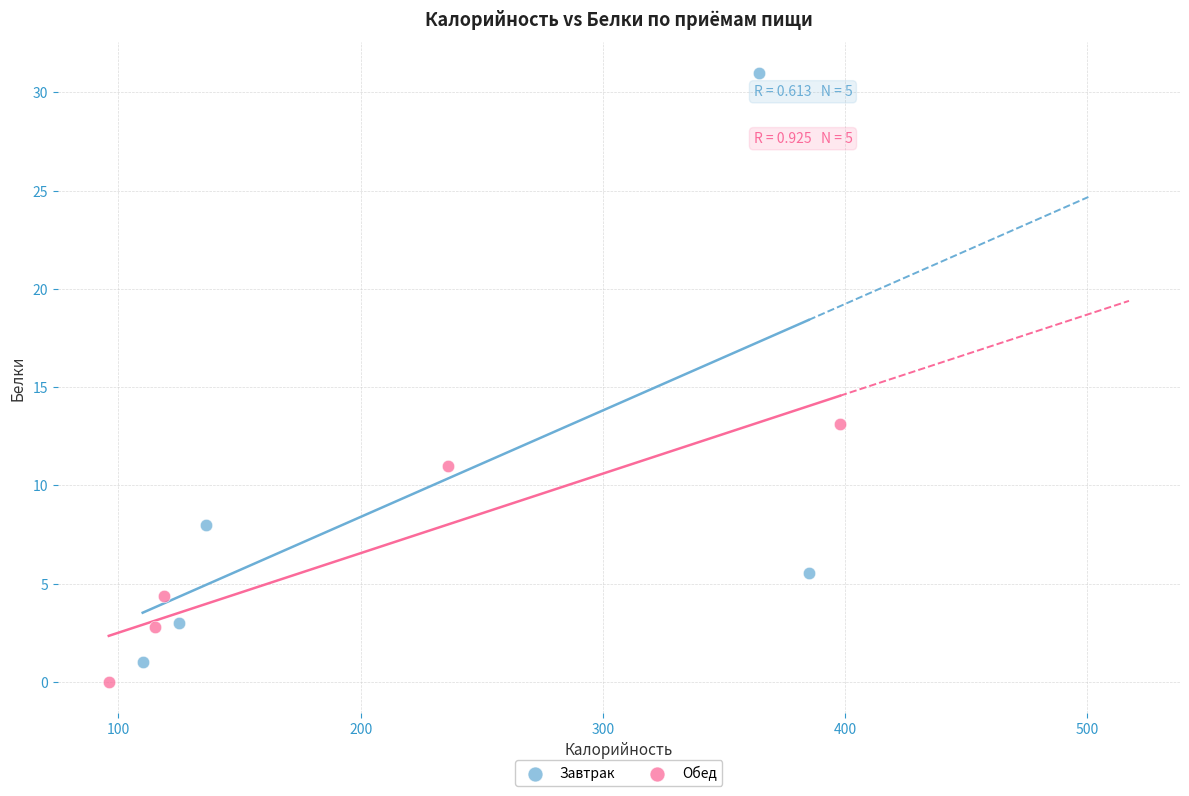

Which series has the widest spread of Y values?

Завтрак